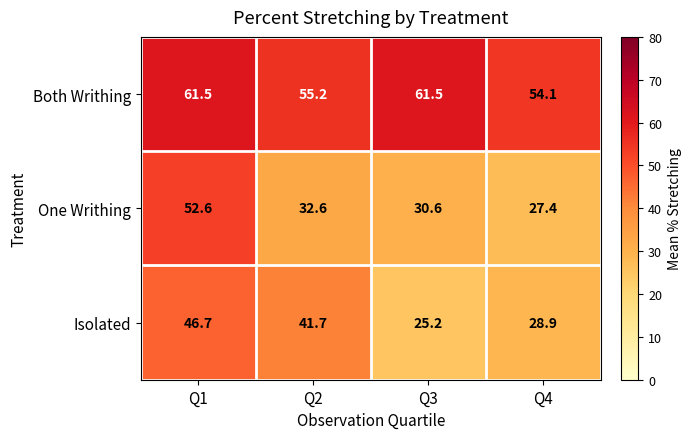

What is the difference between the highest and lowest values at Q3?

36.3